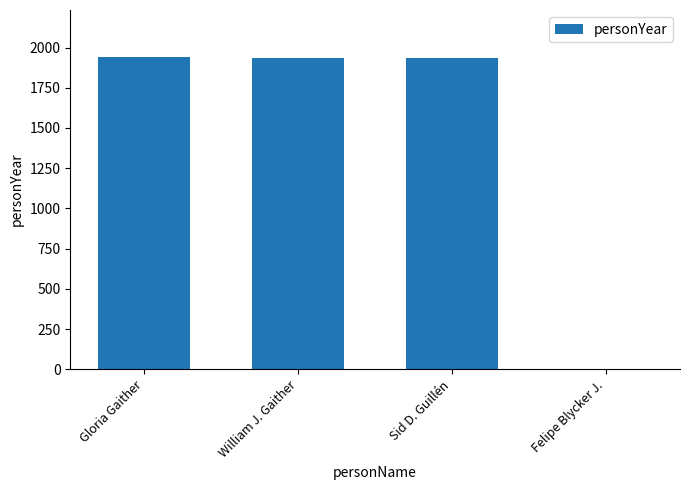

What is the change in value from Sid D. Guillén to Felipe Blycker J.?

-1933